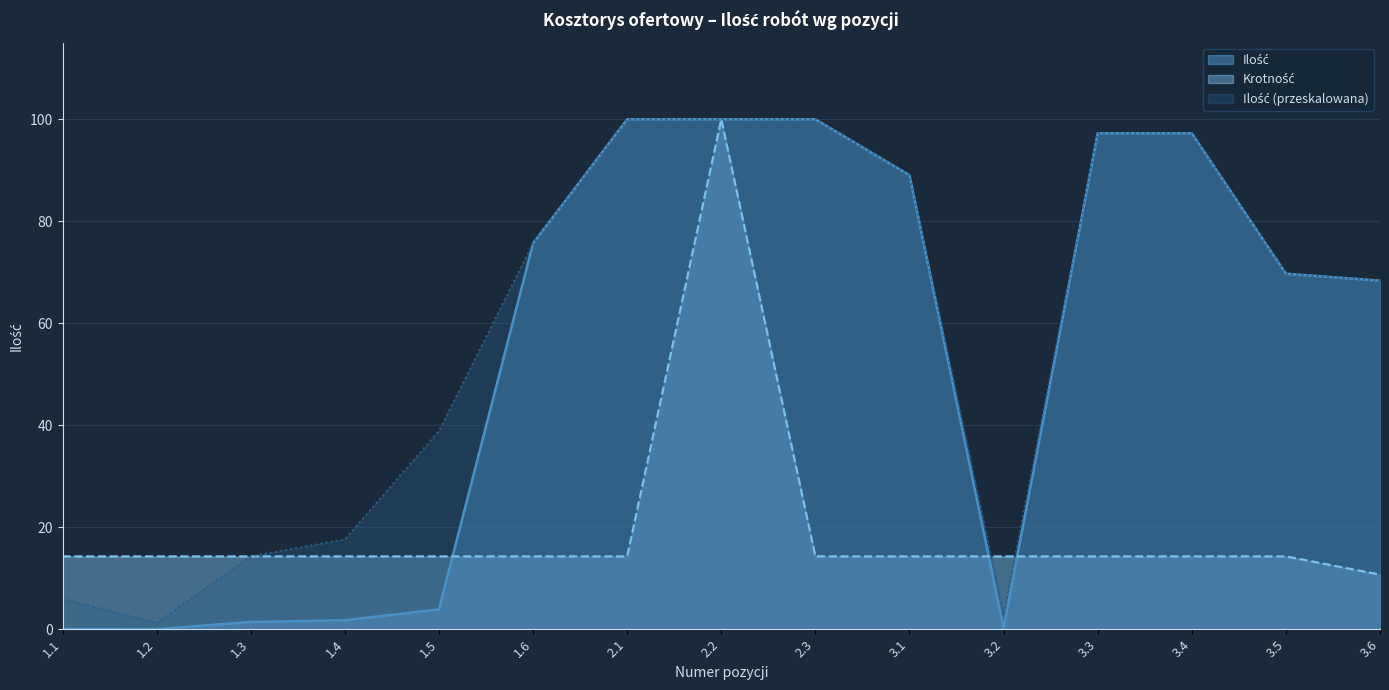

Reading left to right, what are all the values shown in this chart?

Ilość: 1.1=0.1	1.2=0.0	1.3=1.4	1.4=1.8	1.5=3.9	1.6=75.7	2.1=100.0	2.2=100.0	2.3=100.0	3.1=89.0	3.2=0.3	3.3=97.3	3.4=97.3	3.5=69.7	3.6=68.4
Krotność: 1.1=14.3	1.2=14.3	1.3=14.3	1.4=14.3	1.5=14.3	1.6=14.3	2.1=14.3	2.2=100.0	2.3=14.3	3.1=14.3	3.2=14.3	3.3=14.3	3.4=14.3	3.5=14.3	3.6=10.7
Ilość_scaled: 1.1=6.0	1.2=1.2	1.3=14.3	1.4=17.6	1.5=38.9	1.6=75.7	2.1=100.0	2.2=100.0	2.3=100.0	3.1=89.0	3.2=2.8	3.3=97.3	3.4=97.3	3.5=69.7	3.6=68.4